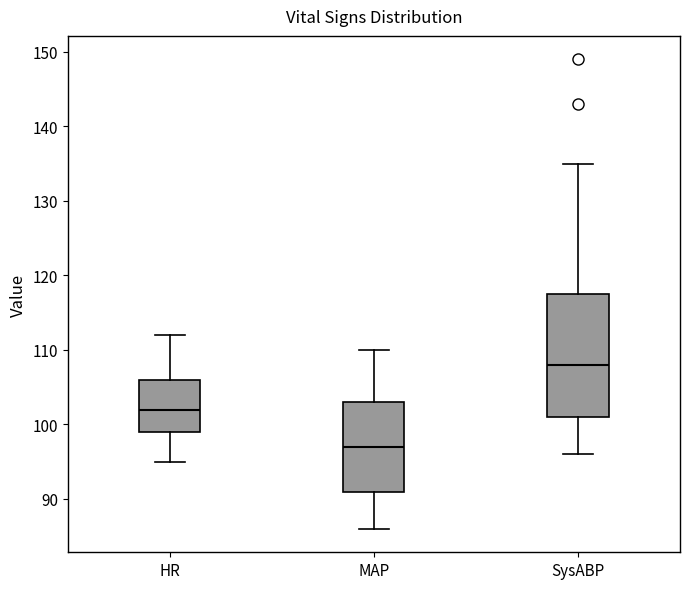

Which box has the lowest median line?

MAP